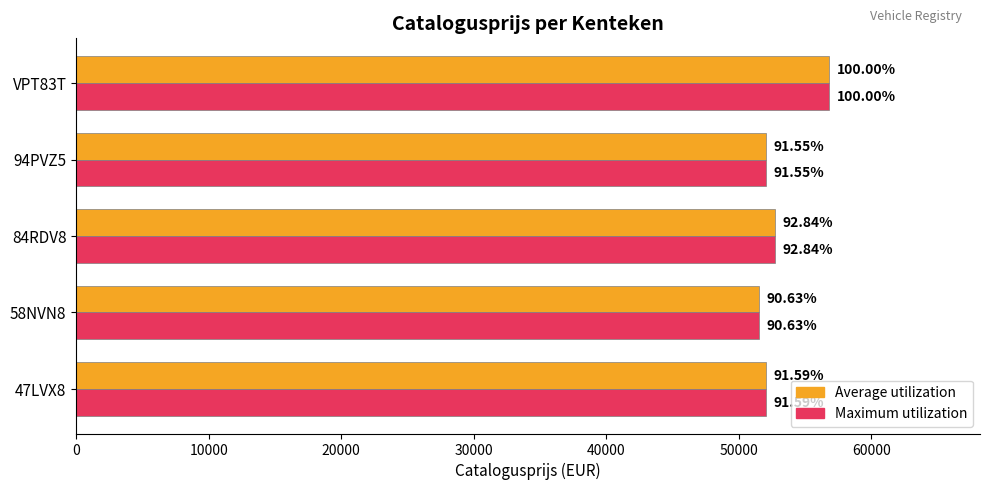

How many bars are there in total?

10